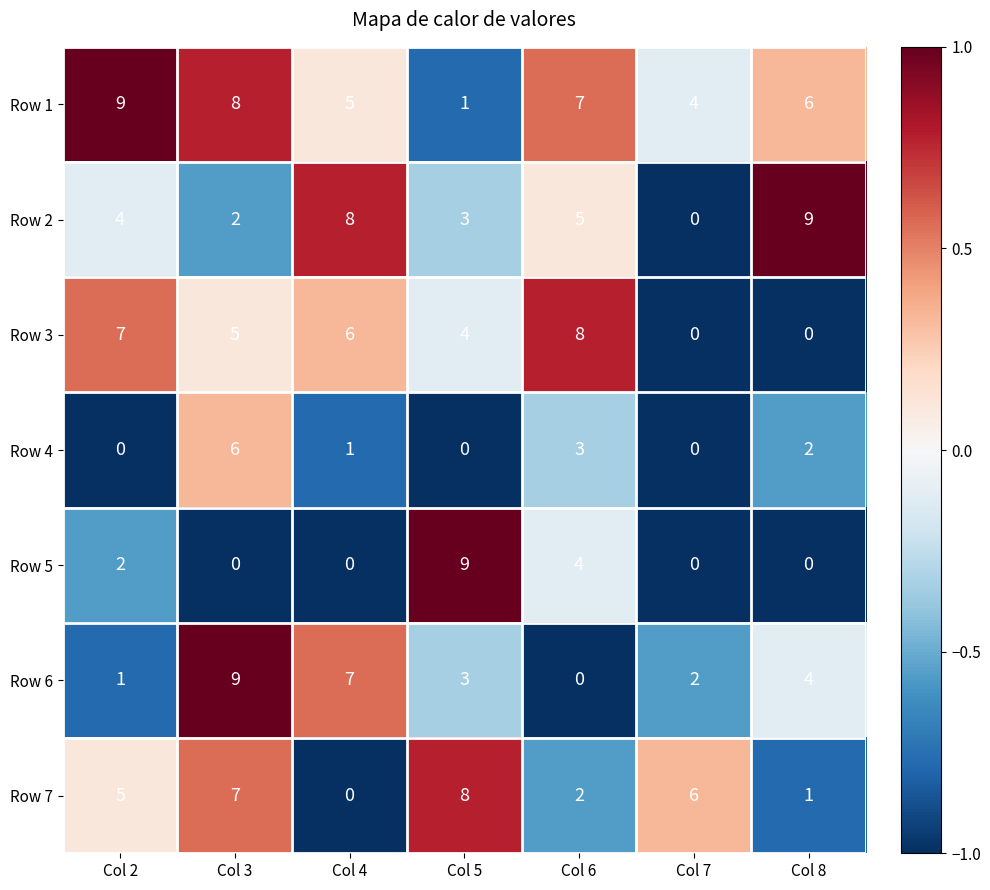

What is the difference between the maximum and minimum values in the Row 3 series?

8